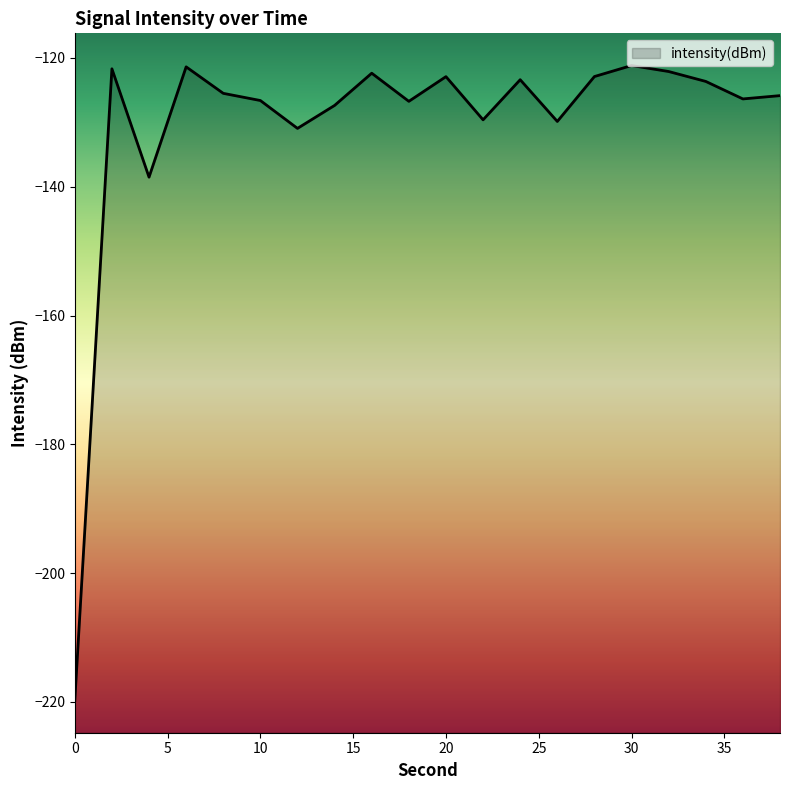

What is the value of the 15th point from the left?

-122.9